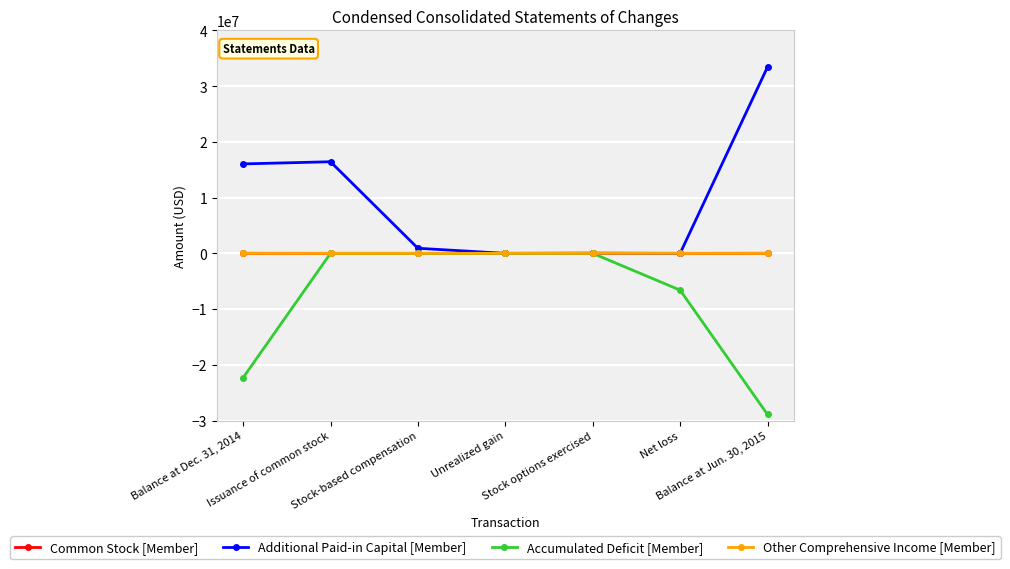

True or false: Additional Paid-in Capital [Member] has a value of 915049 at Stock-based compensation.

True